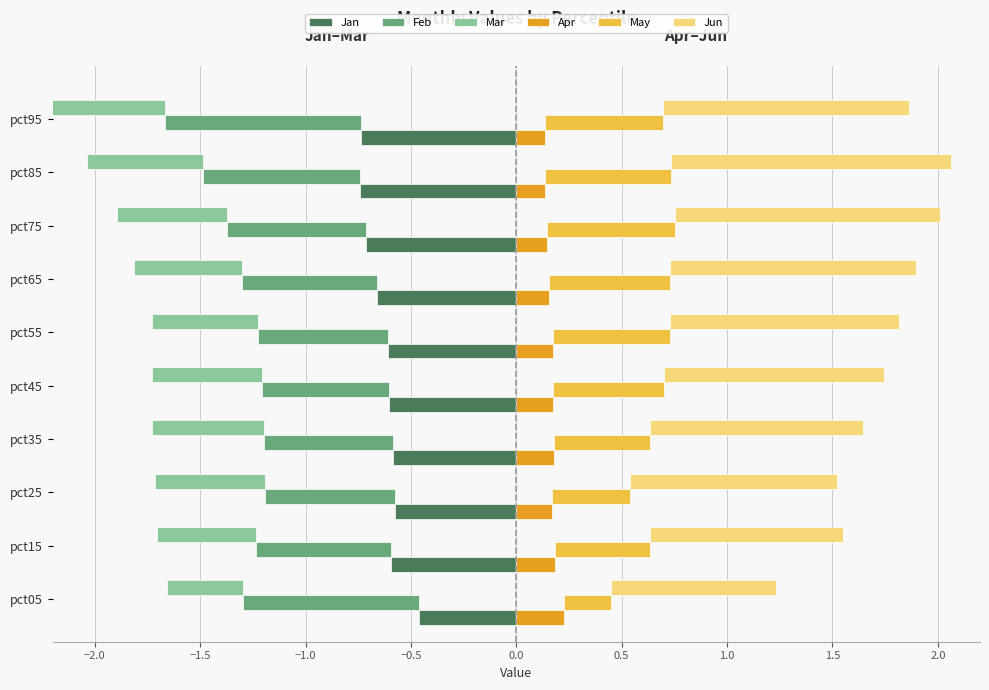

Is it true that Jun equals 1.8 at pct75?

False